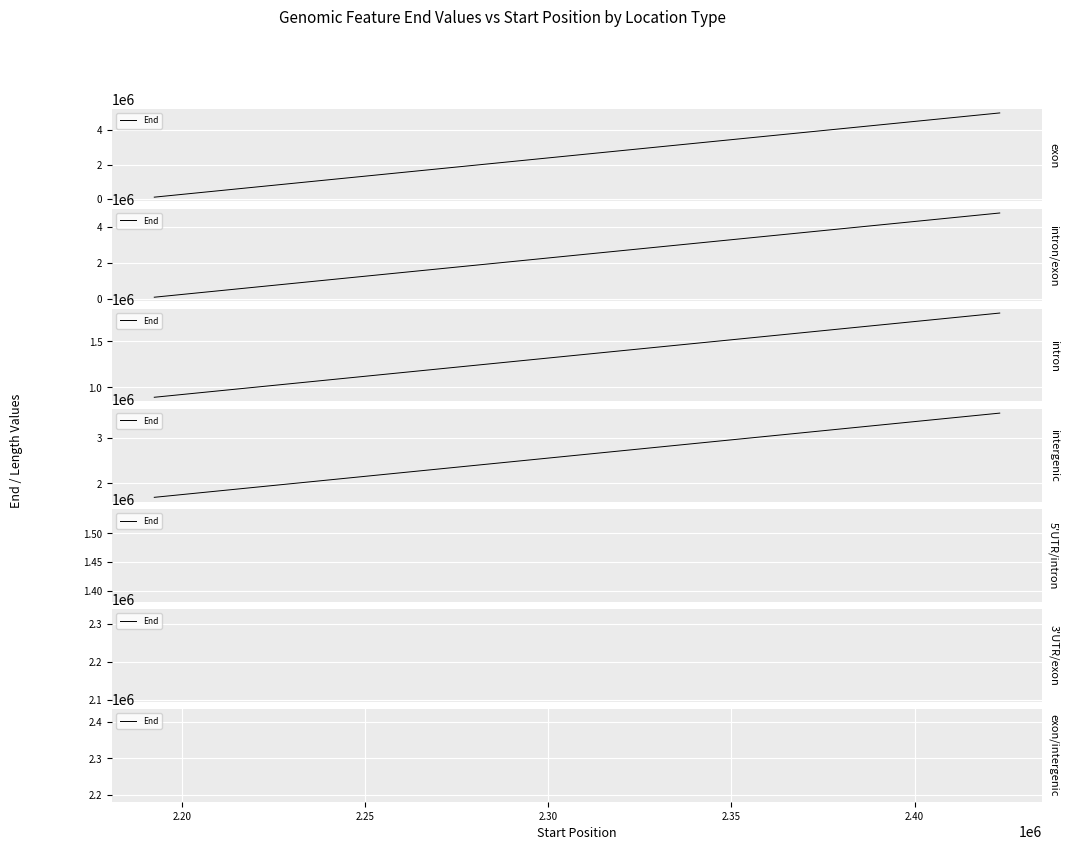

What is the difference between the maximum and minimum values?

1847875